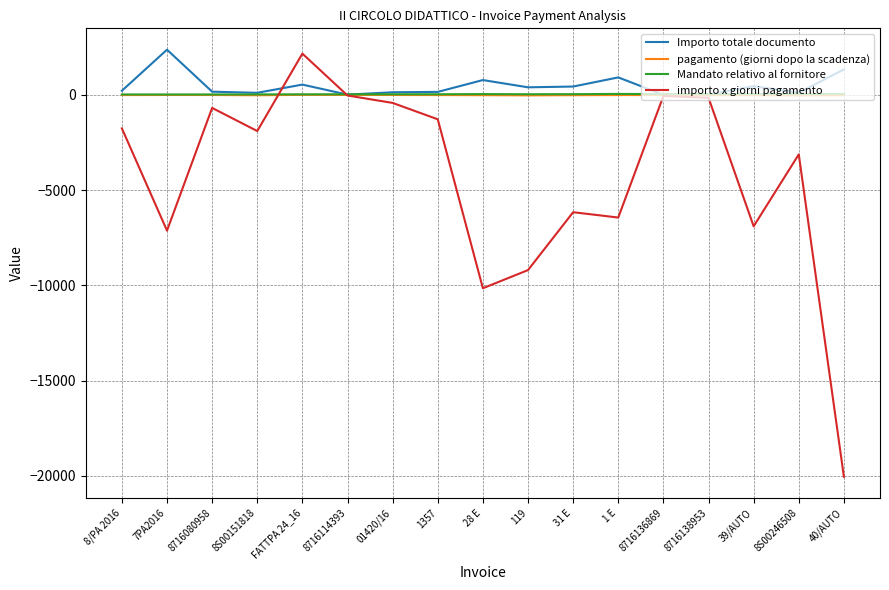

What are all the series names shown in the legend?

Importo totale documento, pagamento (giorni dopo la scadenza), Mandato relativo al fornitore, importo x giorni pagamento